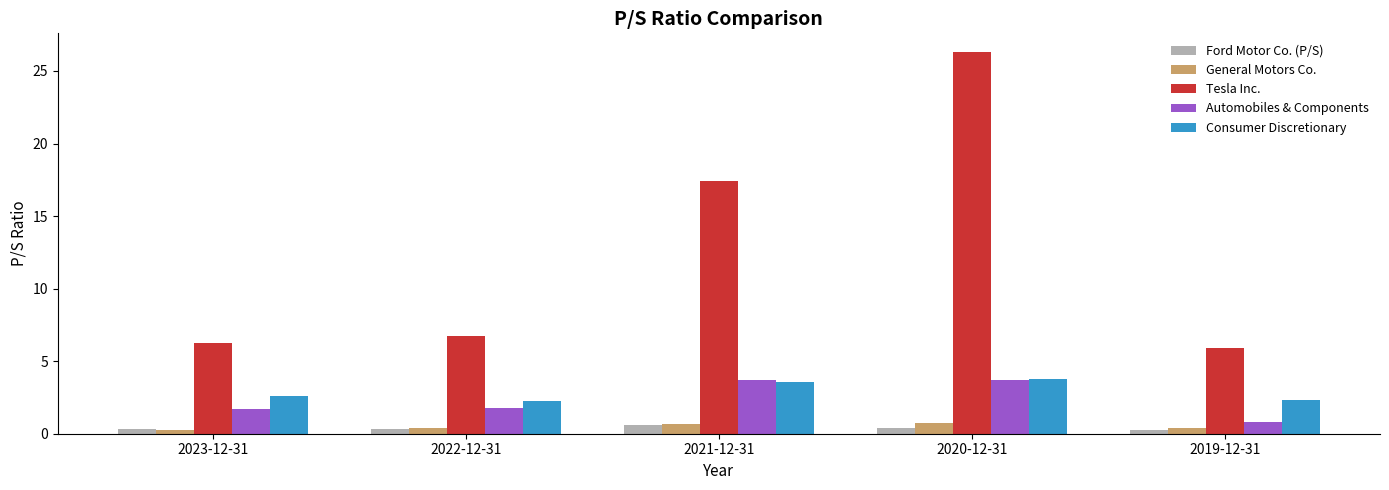

At which category does the chart reach its peak across all series?

2020-12-31